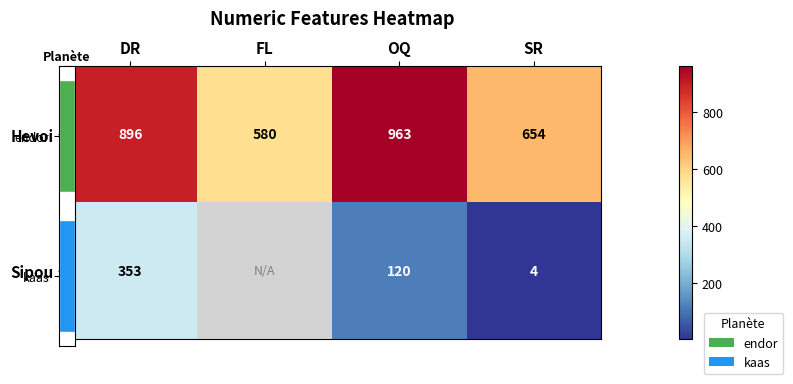

What is the average value of the Hevoi series?

773.2